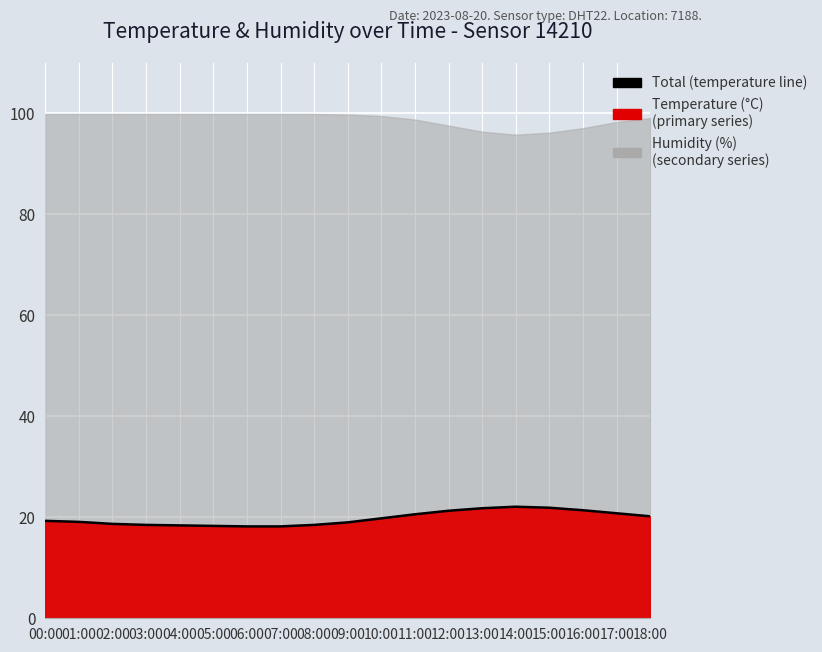

How many data points are above 19?

11